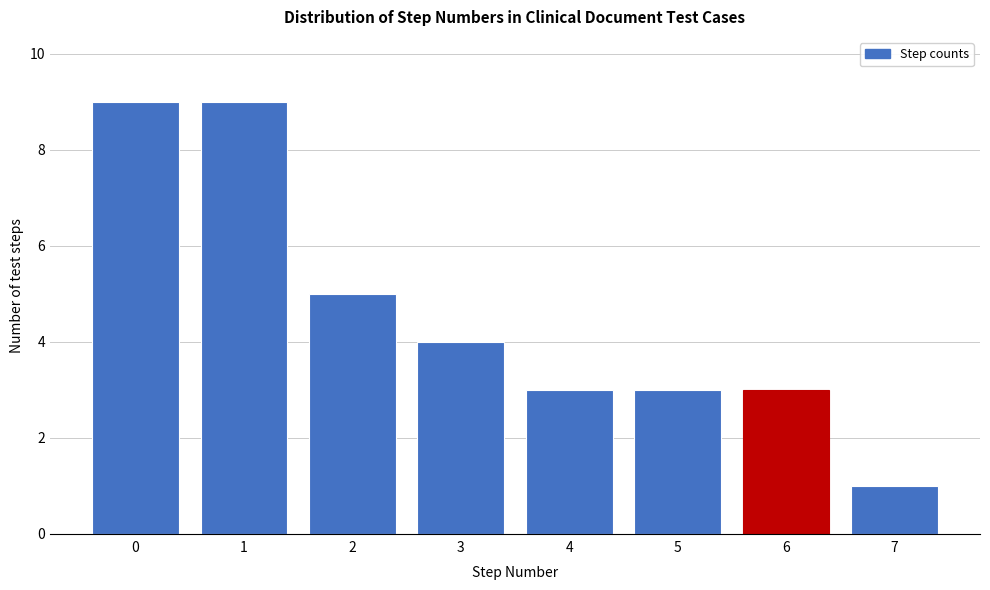

Reading left to right, list all the values displayed in this chart.

9	9	5	4	3	3	3	1